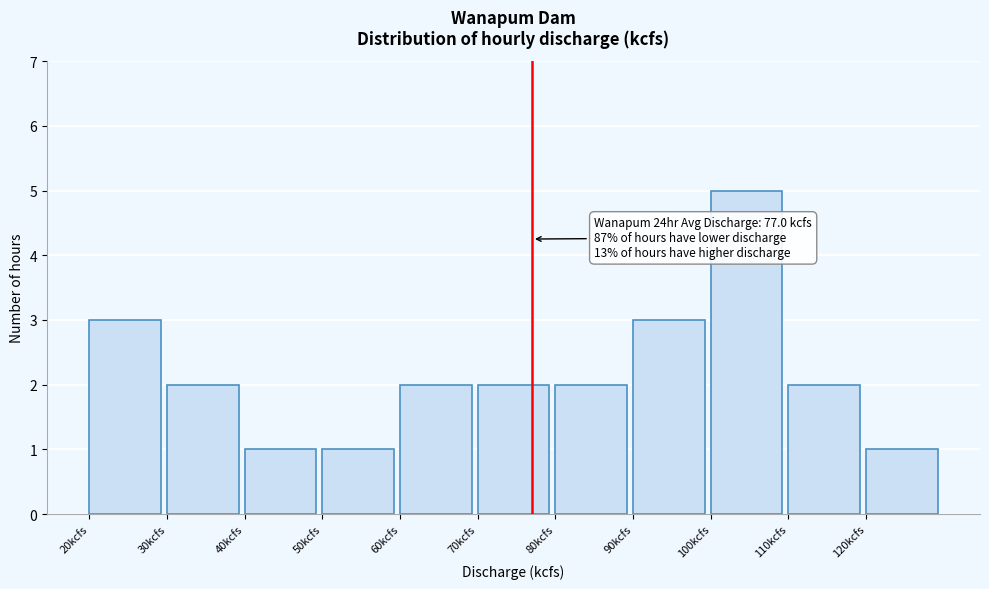

Which range on the x-axis has the tallest bar?

100 to 110